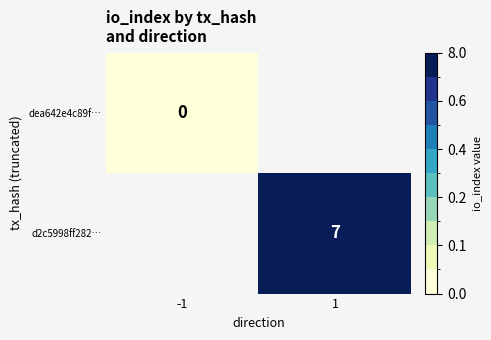

At how many categories does at least one series exceed 0?

1